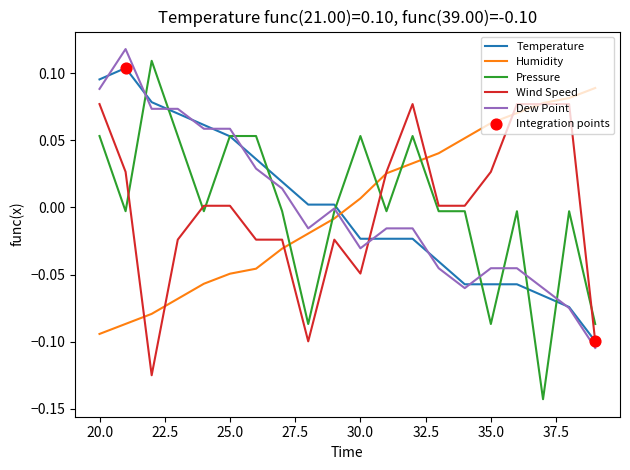

Which series ends up on top after the final intersection of Temperature and Humidity?

Humidity